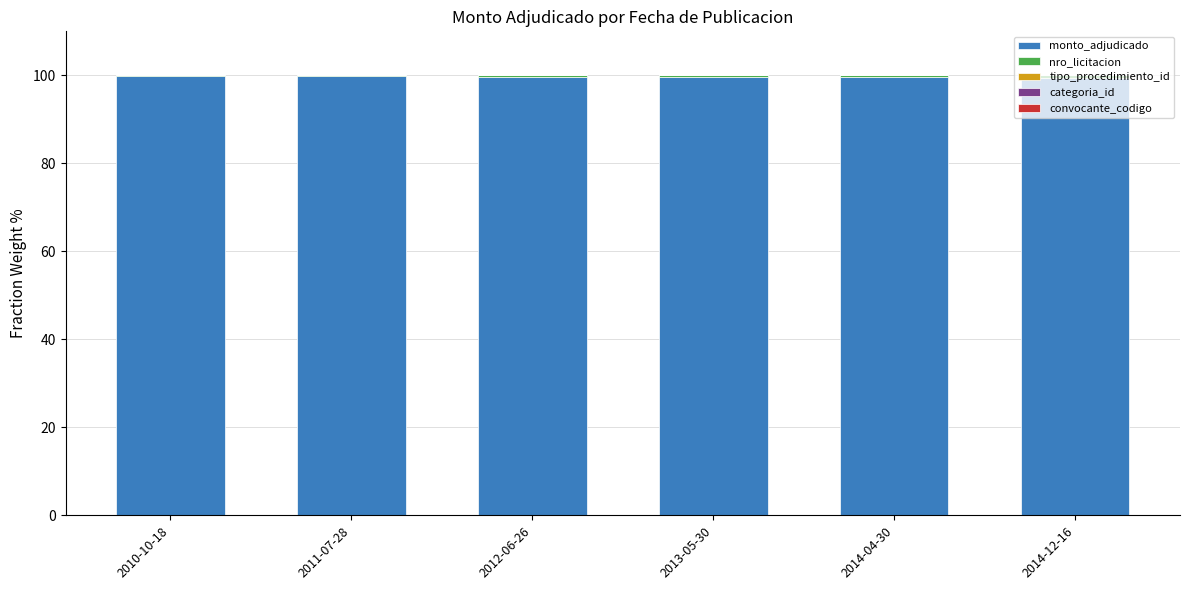

What is the highest value of the monto_adjudicado series?

99.8